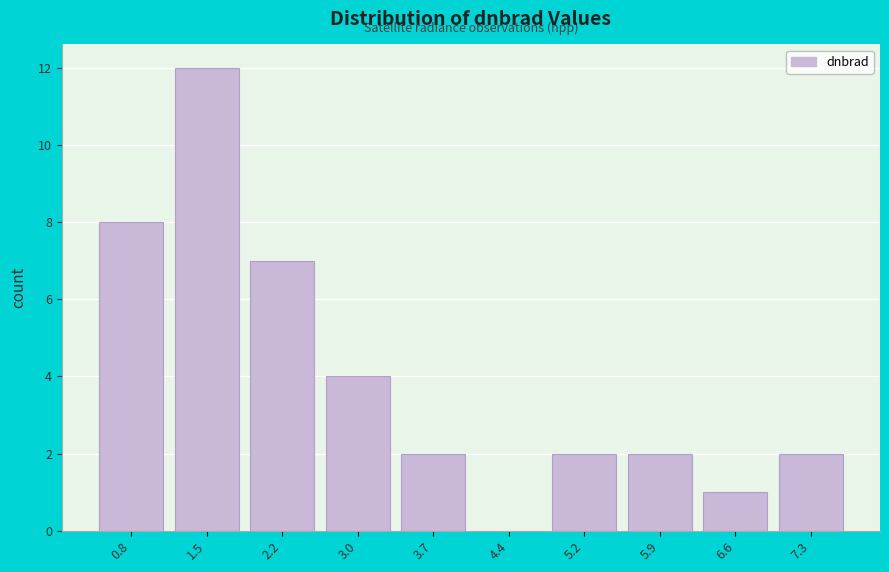

Reading left to right, transcribe all the data shown in this chart.

0.8=8	1.5=12	2.2=7	3.0=4	3.7=2	4.4=0	5.2=2	5.9=2	6.6=1	7.3=2